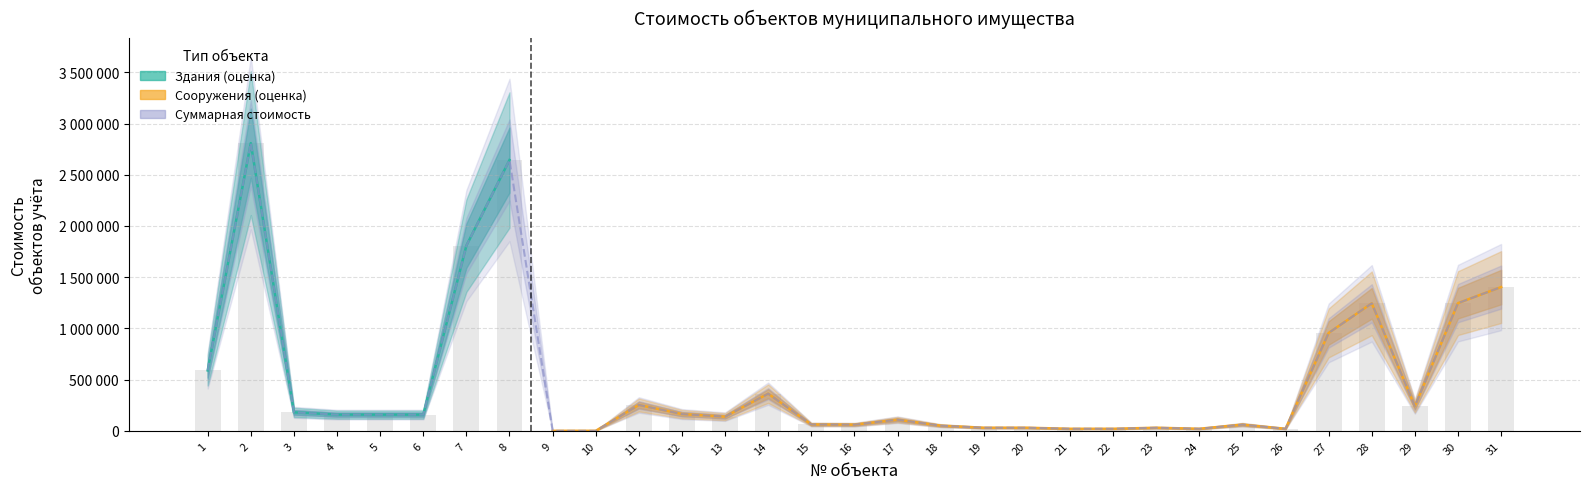

How many values in the Стоимость (Сооружения) series exceed 30000?

14